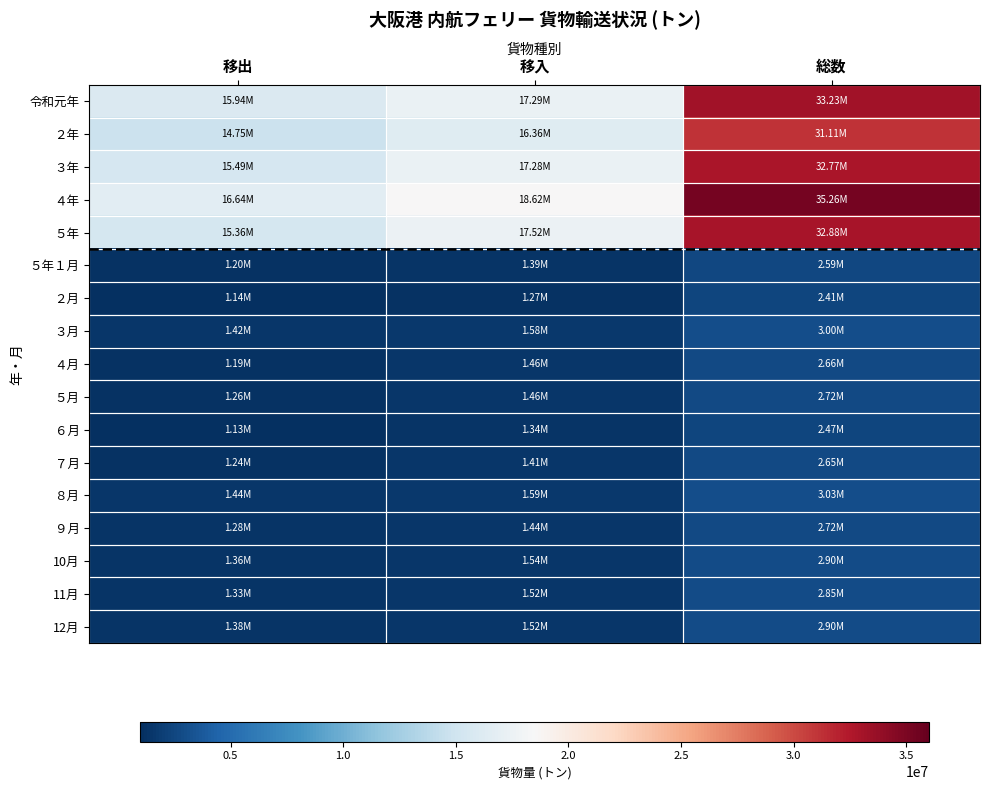

Rank the series by their maximum value, from lowest to highest.

２月, ６月, ５年１月, ７月, ４月, ５月, ９月, 11月, 10月, 12月, ３月, ８月, ２年, ３年, ５年, 令和元年, ４年